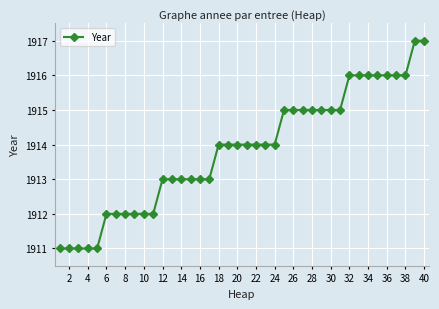

What is the value of the 14th point from the left?

1913